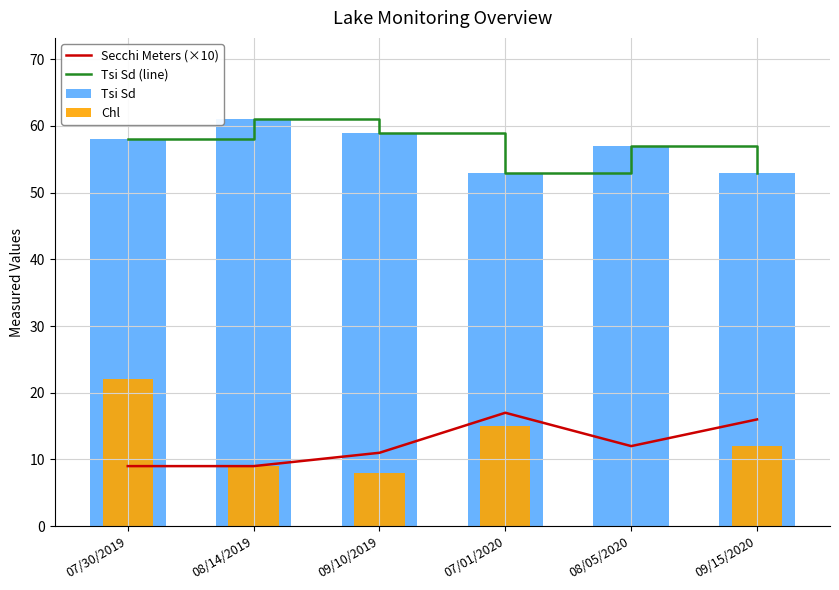

Reading left to right, transcribe all the data shown in this chart.

Secchi Meters (×10): 07/30/2019=9	08/14/2019=9	09/10/2019=11	07/01/2020=17	08/05/2020=12	09/15/2020=16
Tsi Sd (line): 07/30/2019=58	08/14/2019=61	09/10/2019=59	07/01/2020=53	08/05/2020=57	09/15/2020=53
Tsi Sd: 07/30/2019=58	08/14/2019=61	09/10/2019=59	07/01/2020=53	08/05/2020=57	09/15/2020=53
Chl: 07/30/2019=22	08/14/2019=9	09/10/2019=8	07/01/2020=15	08/05/2020=0	09/15/2020=12